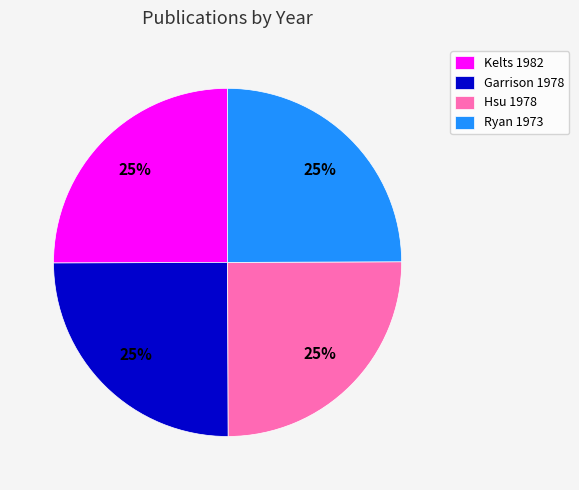

How many segments does this pie chart have?

4